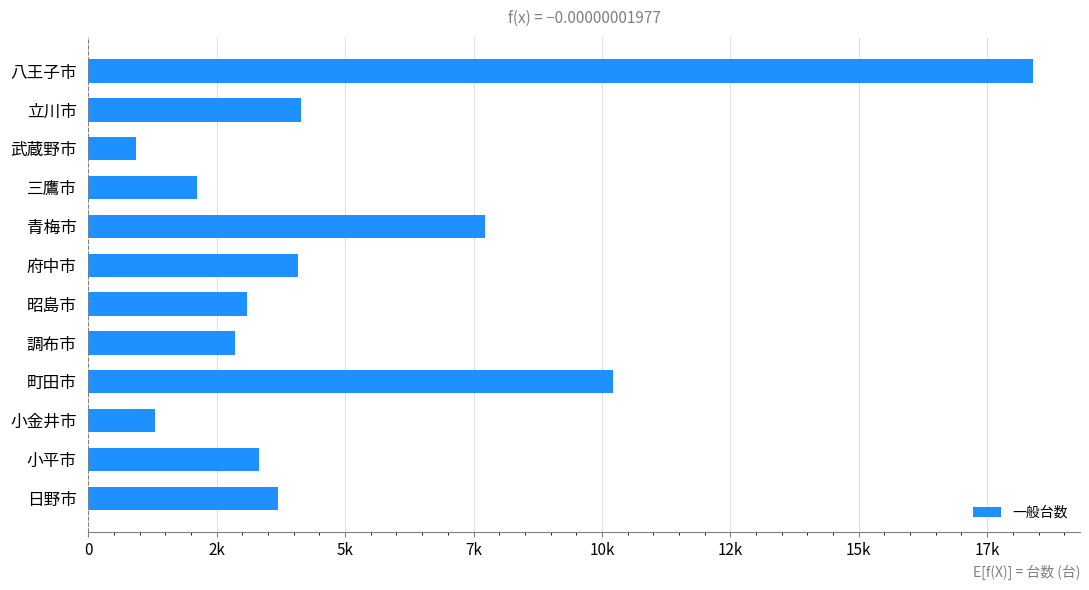

Does the chart contain any negative values?

No